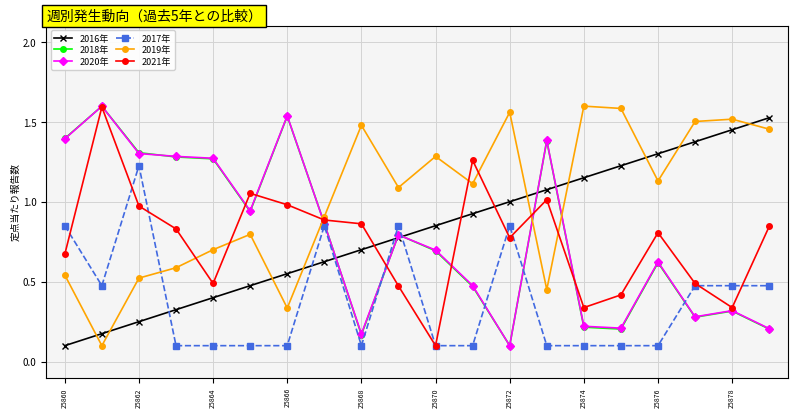

How many intersections are there between 2016年 and 2017年?

5